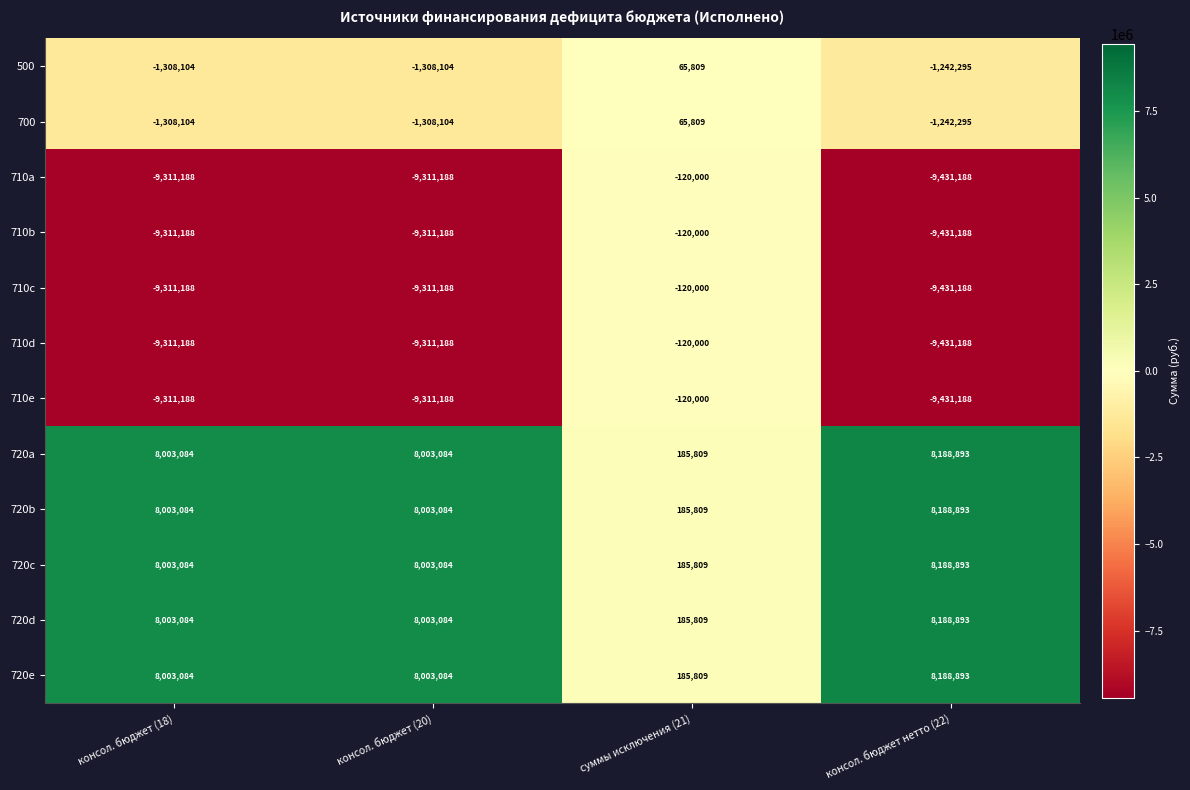

Is the value of 720b at консол. бюджет (20) greater than the value of 710e at консол. бюджет (18)?

Yes